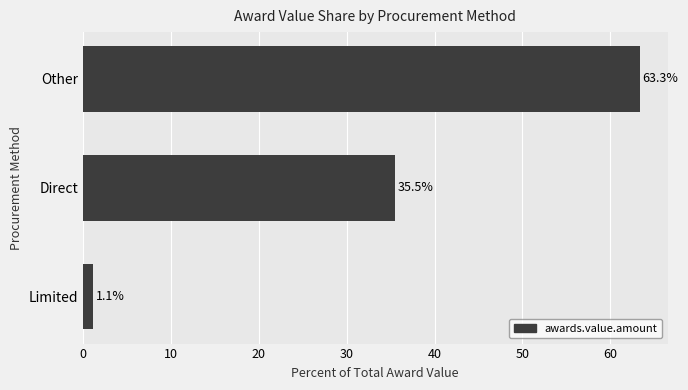

What is the value of the 1st bar from the top?

63.3